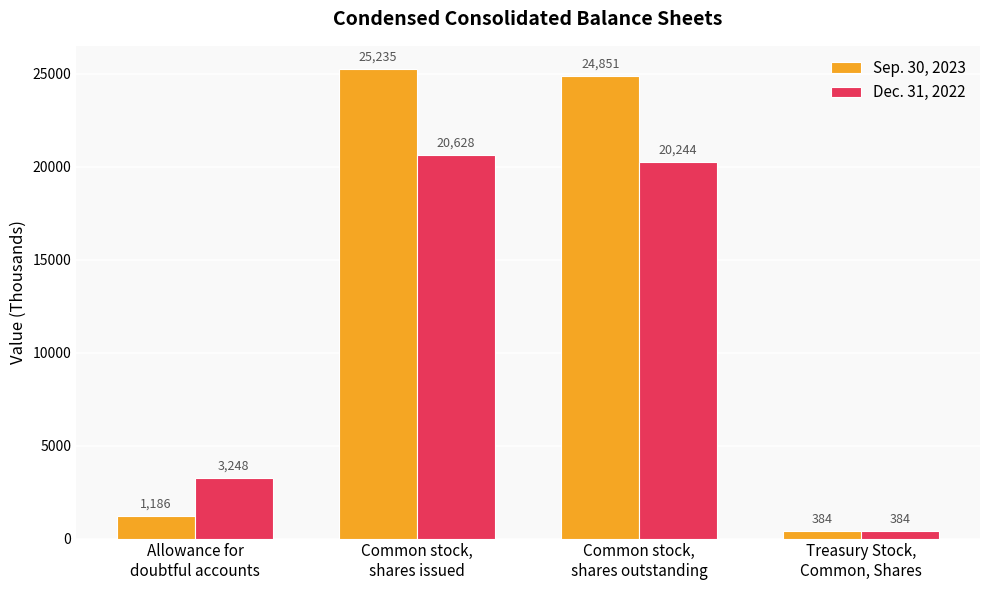

At which label does Dec. 31, 2022 reach its minimum?

Treasury Stock,
Common, Shares